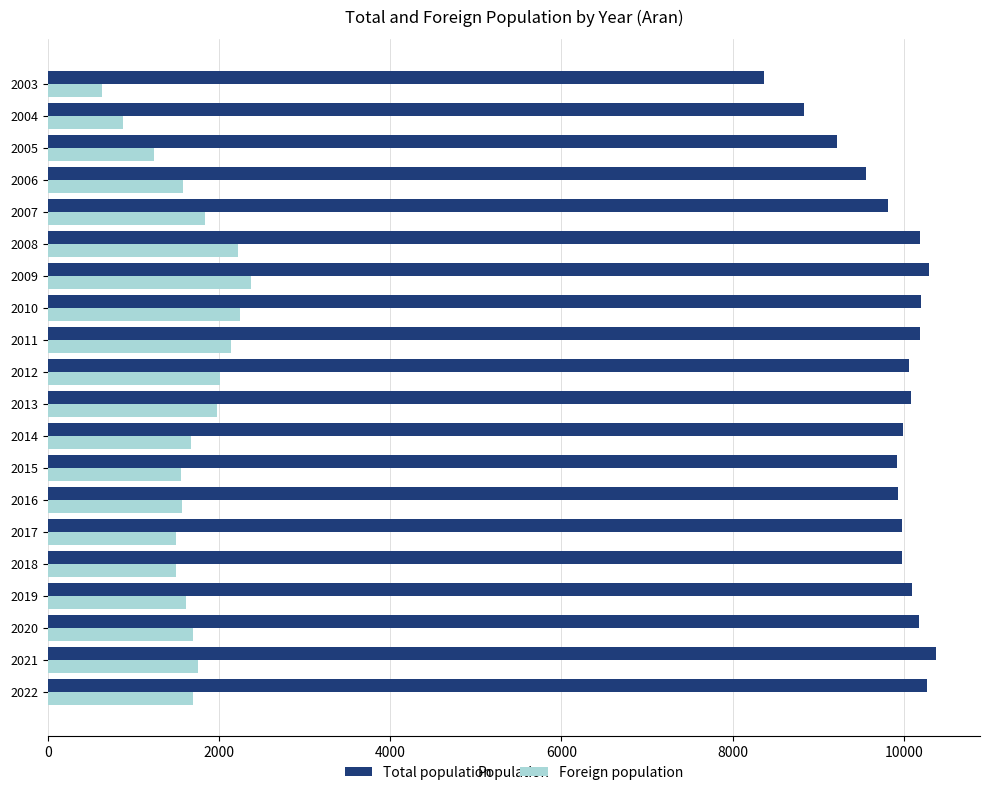

Which category has the lowest value in the Total population series?

2003